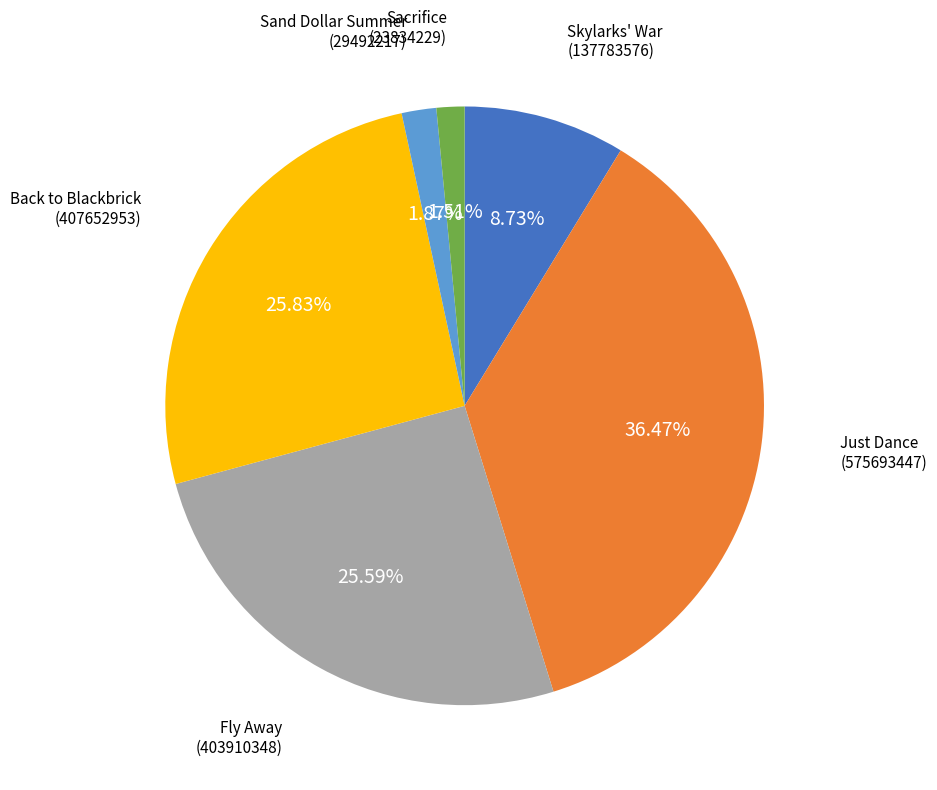

Which category has the biggest portion of the pie?

Just Dance